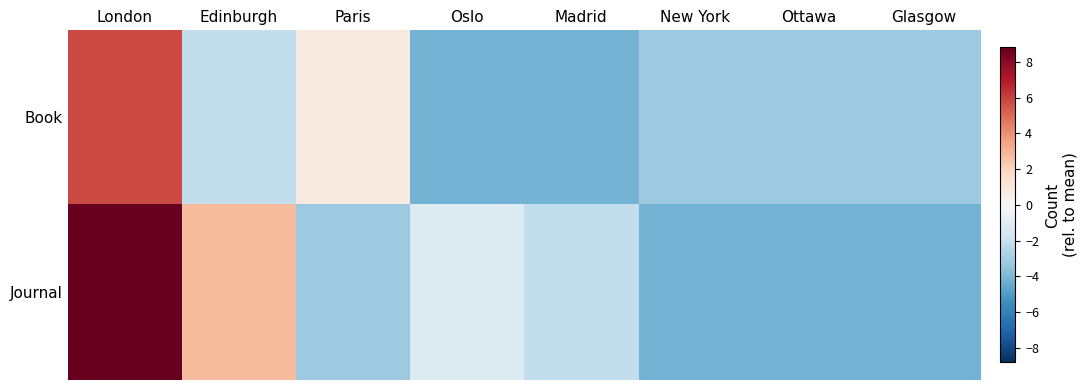

Reading left to right, transcribe all the data shown in this chart.

Book: London=5.8	Edinburgh=-2.2	Paris=0.8	Oslo=-4.2	Madrid=-4.2	New York=-3.2	Ottawa=-3.2	Glasgow=-3.2
Journal: London=8.8	Edinburgh=2.8	Paris=-3.2	Oslo=-1.2	Madrid=-2.2	New York=-4.2	Ottawa=-4.2	Glasgow=-4.2